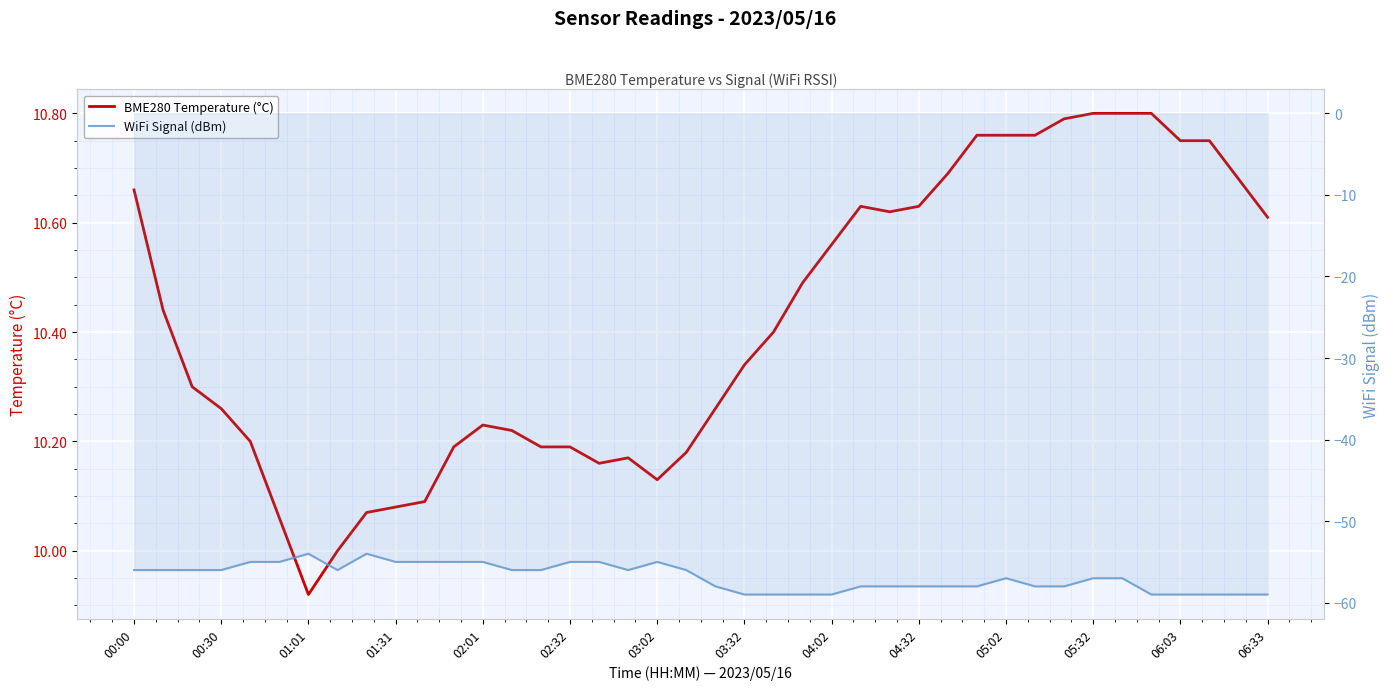

At 00:30, list the series in order from smallest to largest.

WiFi Signal (dBm), BME280 Temperature (°C)